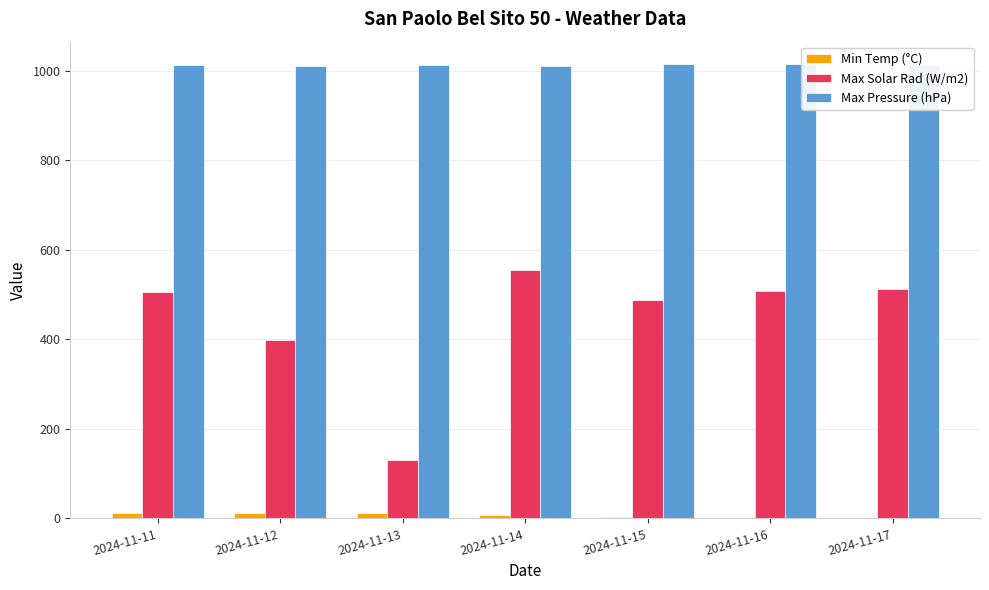

What is the greatest value displayed?

1014.4